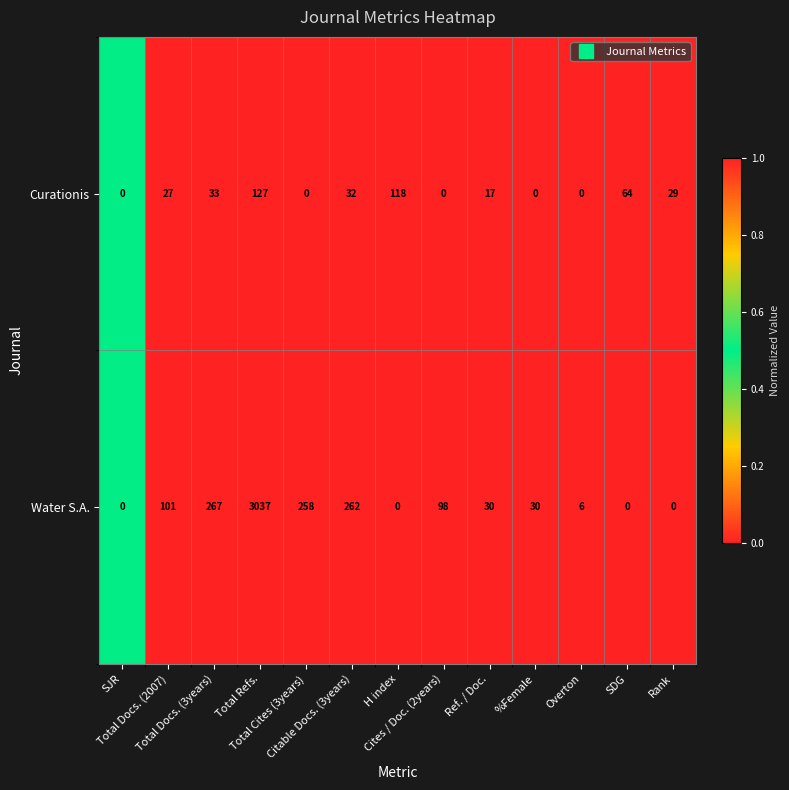

Which series has the largest total across all categories?

Water S.A.